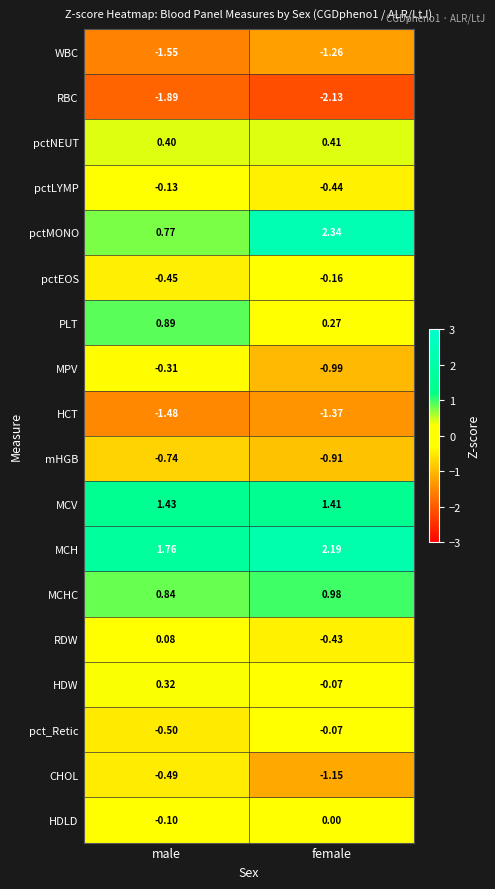

At which category is the sum across all series the highest?

male